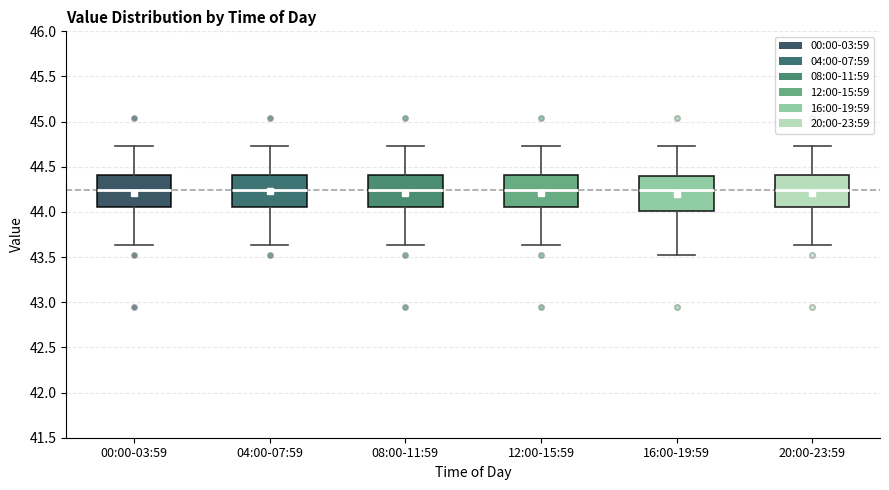

Where is the upper edge of the box for 04:00-07:59 on the y-axis? The values are not printed on the chart, so give them approximately, as read against the axis.

44.40